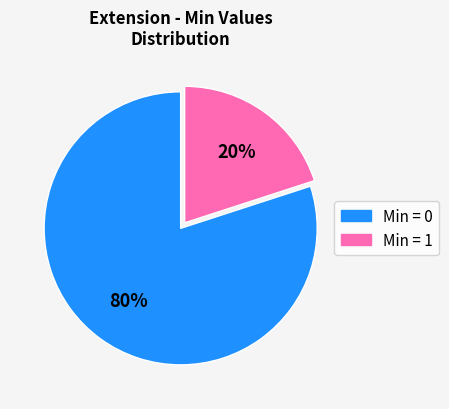

Is there any slice that represents more than half of the pie?

Yes